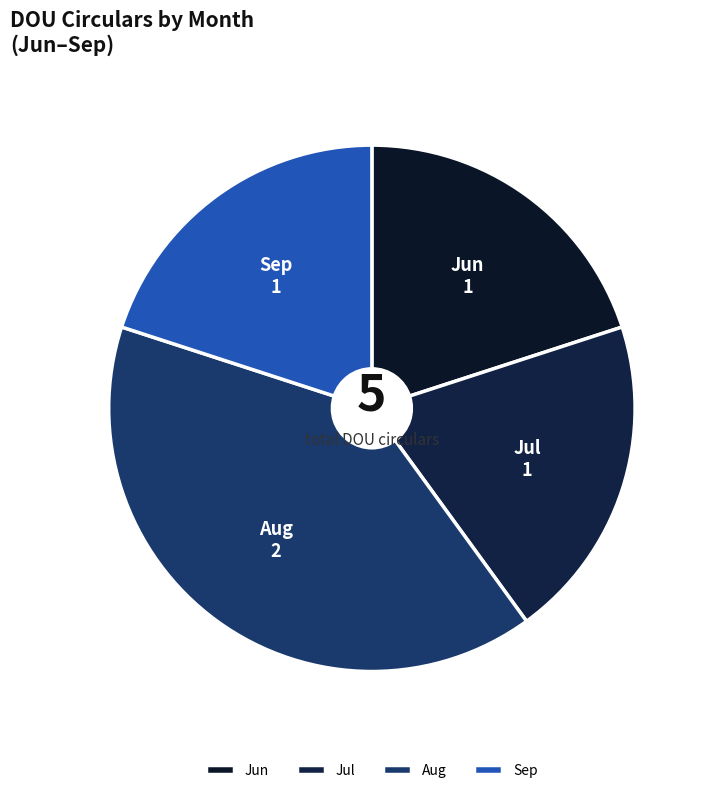

Does Jun represent more than half of the total?

No